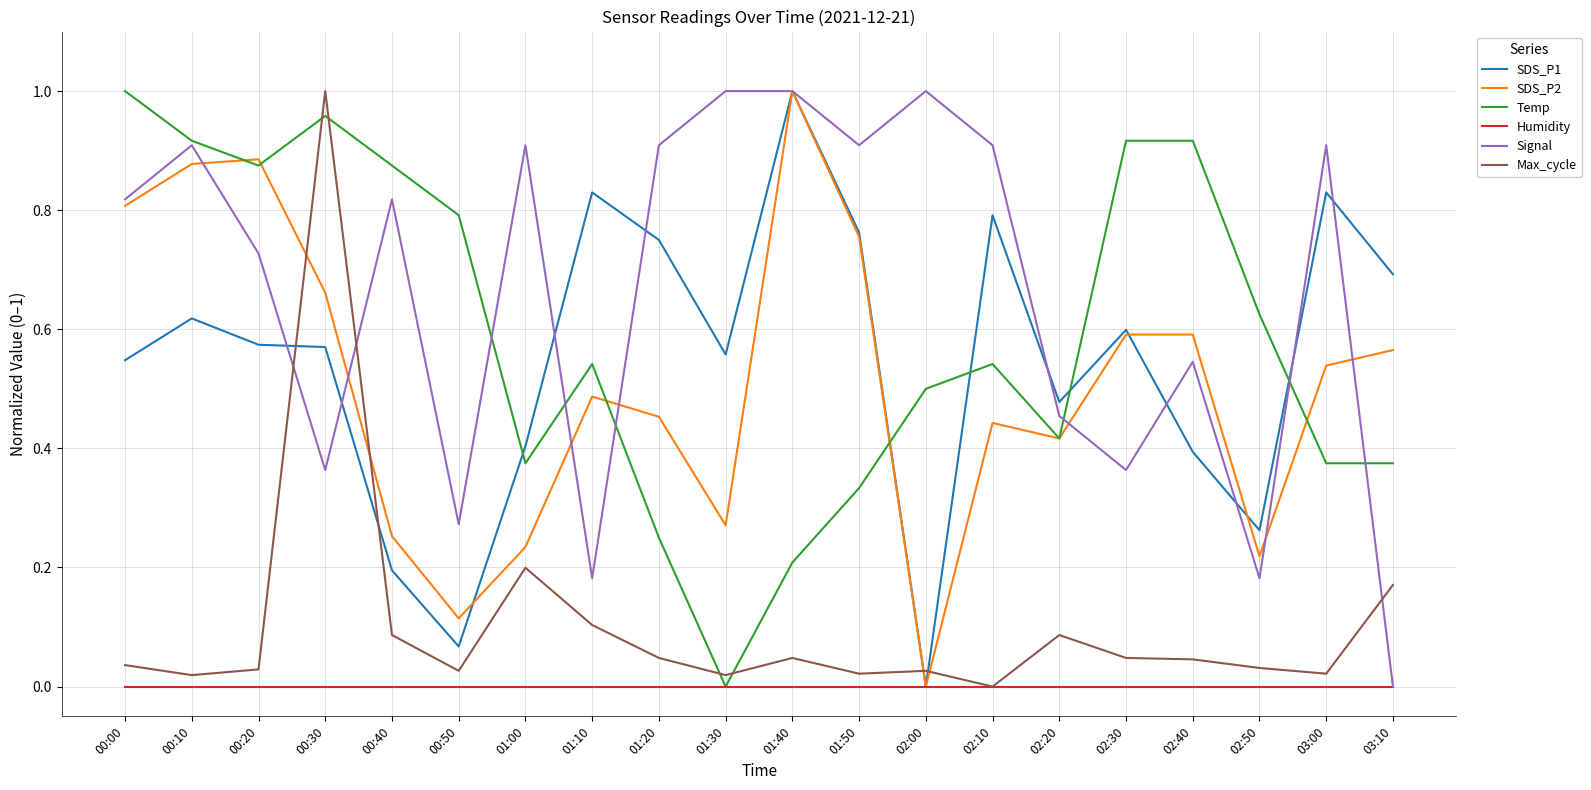

How many lines are shown in the chart?

6